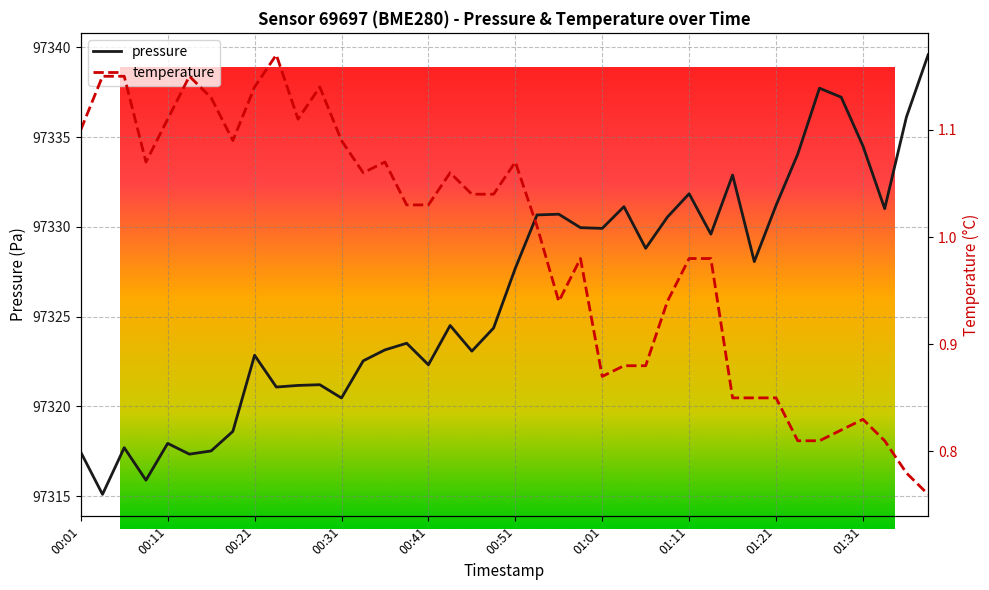

What is the lowest value of the temperature series?

0.8